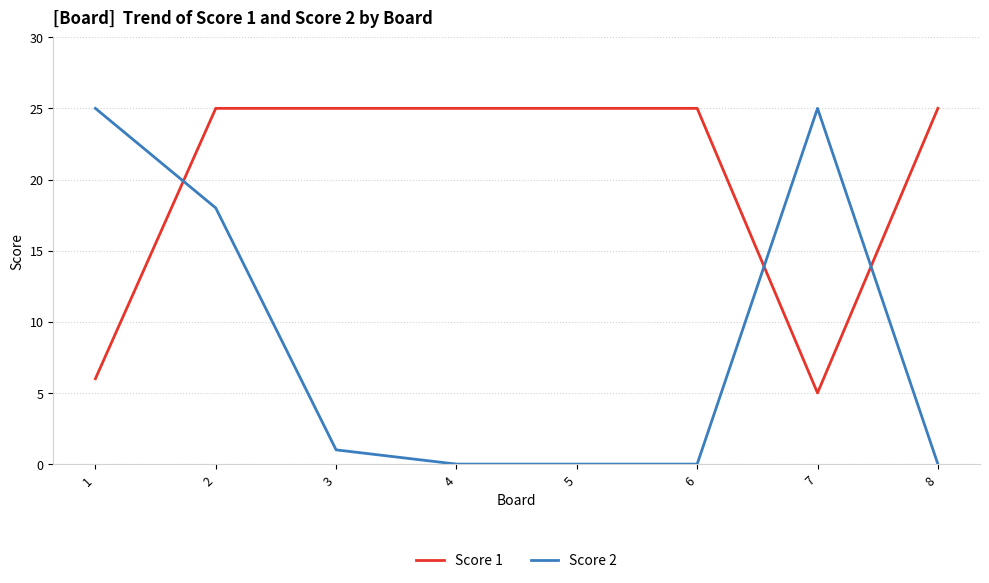

Which series has the largest range (max minus min)?

Score 2